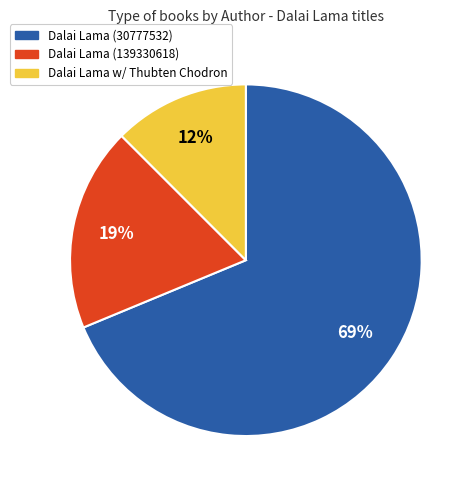

Does any single category account for the majority?

Yes